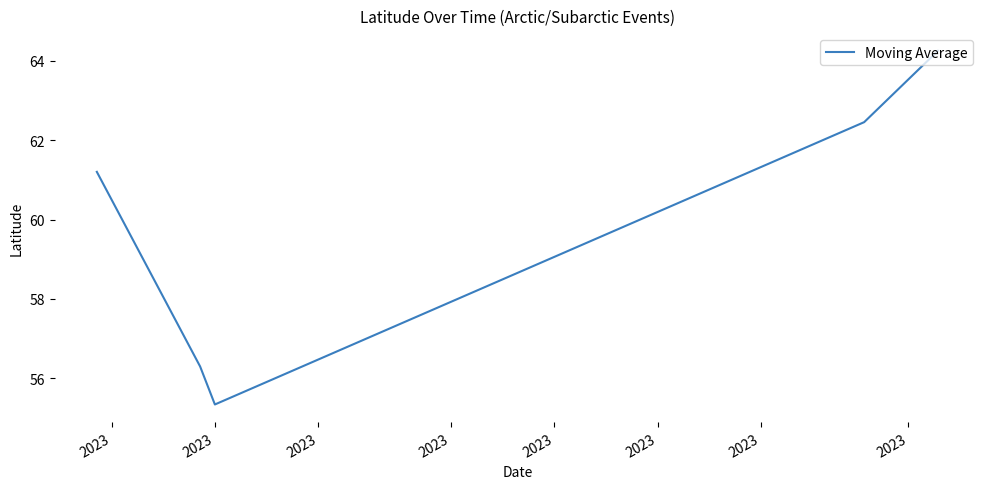

What is the maximum value shown in the chart?

64.3